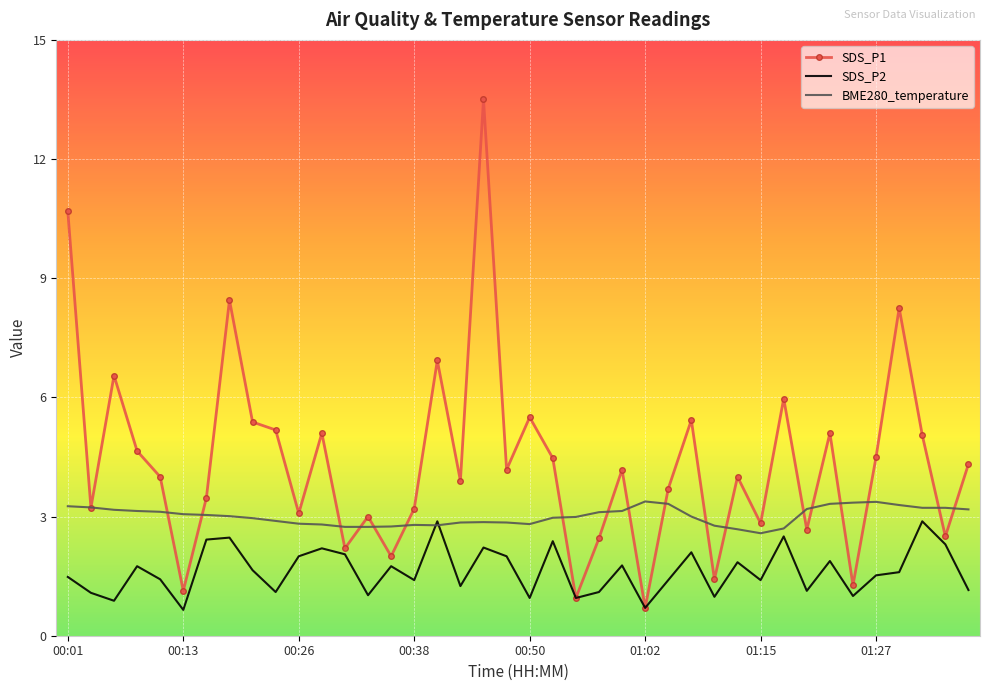

What is the average value of the SDS_P2 series?

1.6